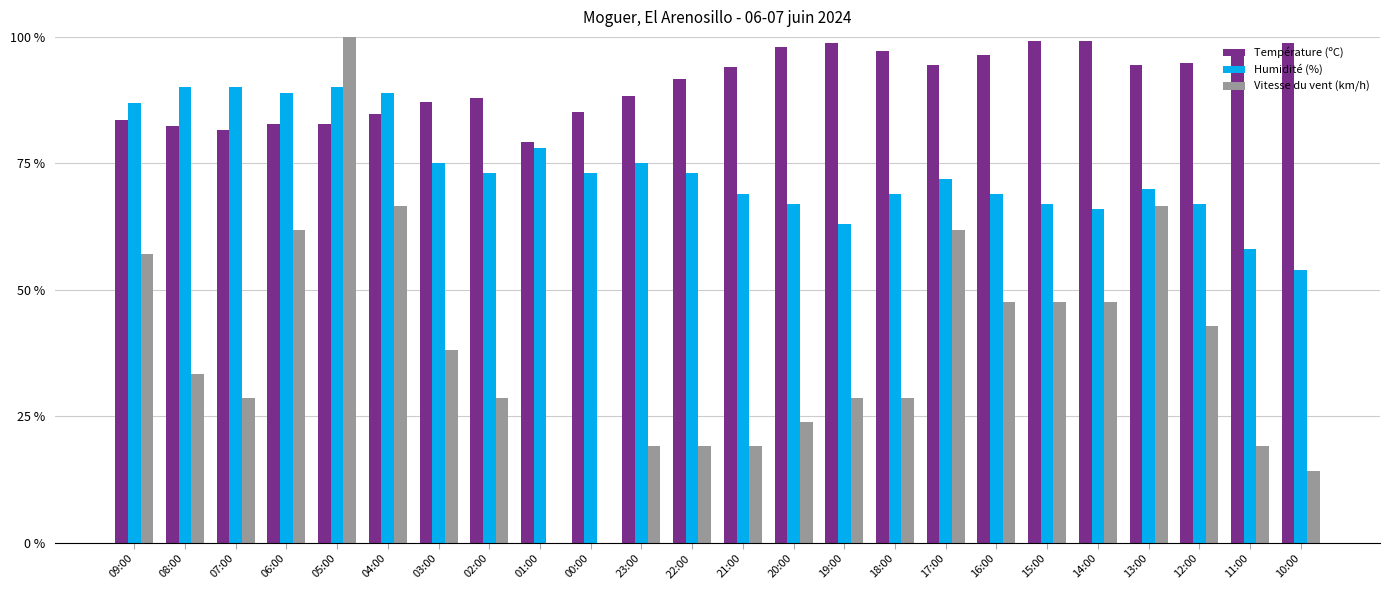

The value of Température (ºC) at 03:00 is 146.6. True or false?

False